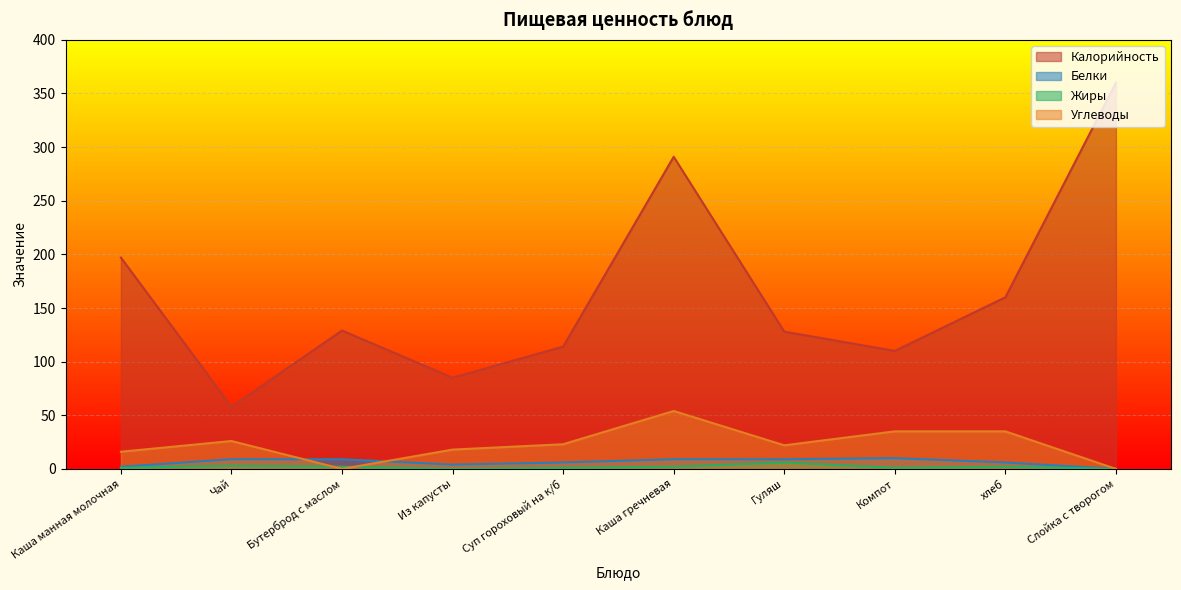

Is the value of Жиры at Компот greater than the value of Калорийность at Компот?

No